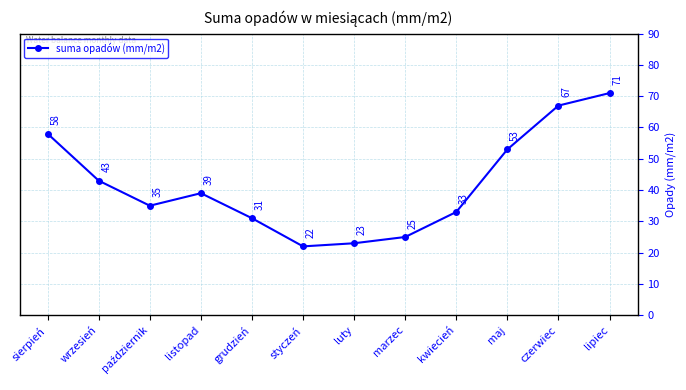

What is the label of the 7th point from the left?

luty